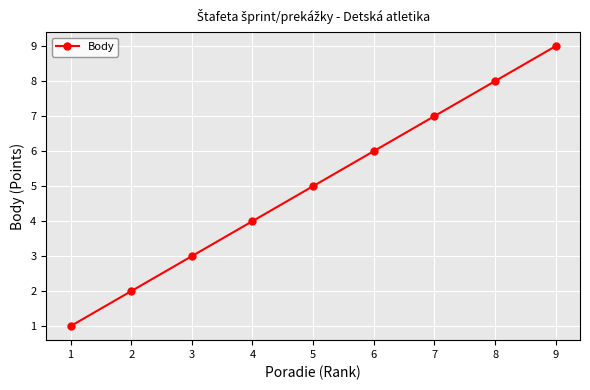

Which category has the lowest value across all series?

1